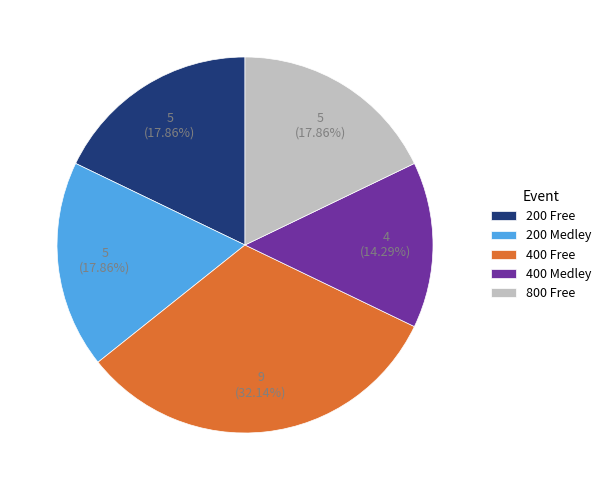

To the nearest percent, what is the combined percentage of 800 Free and 400 Free?

50%